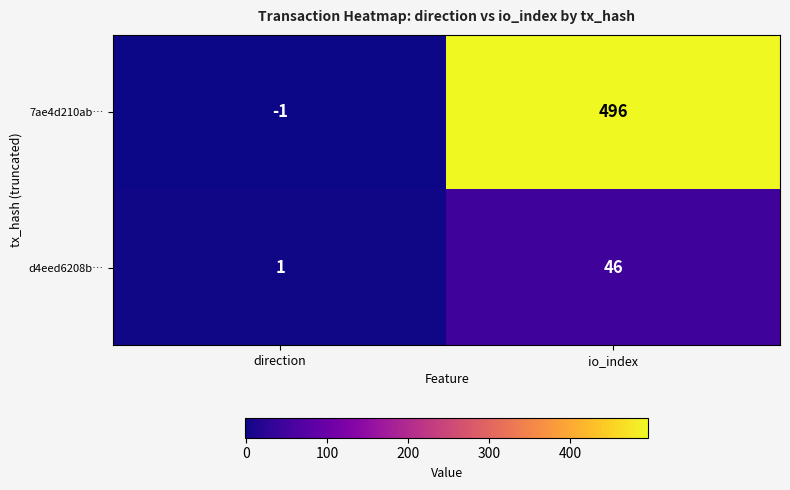

What is the difference between the 7ae4d210ab… values at io_index and direction?

497